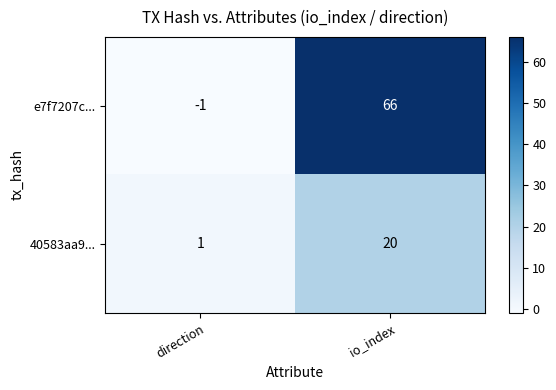

How many series are shown in this chart?

2